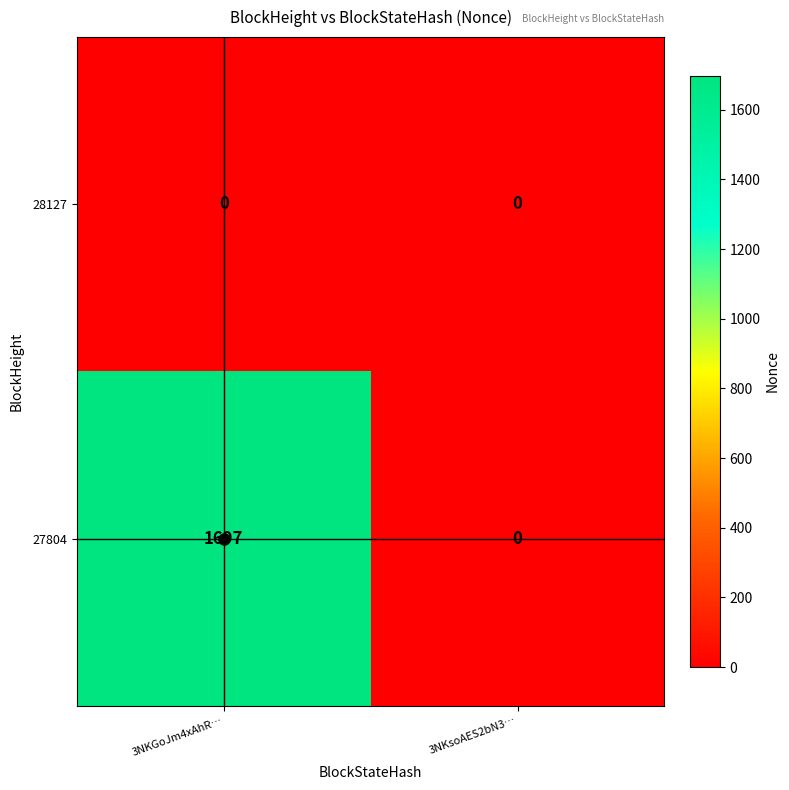

At which label is 27804 closest to 848?

3NKsoAES2bN3…